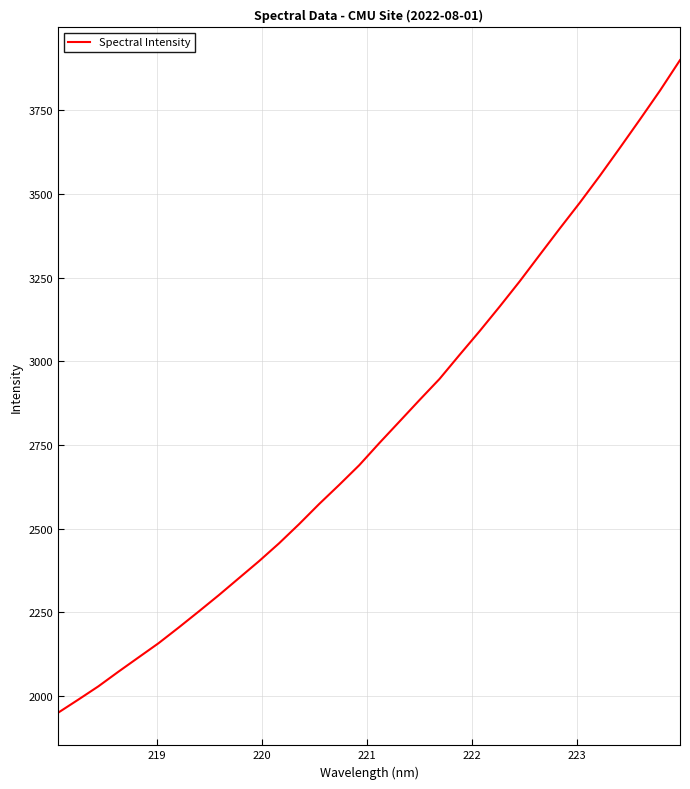

What is the difference between the maximum and minimum values?

1950.0